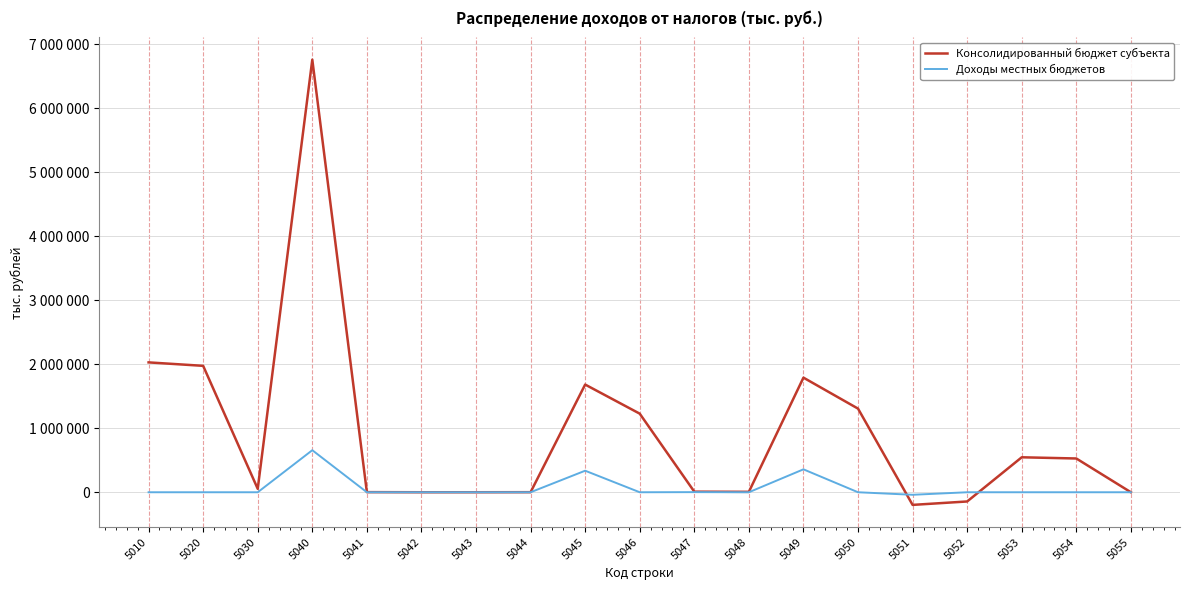

Which series has the widest spread of values?

Консолидированный бюджет субъекта